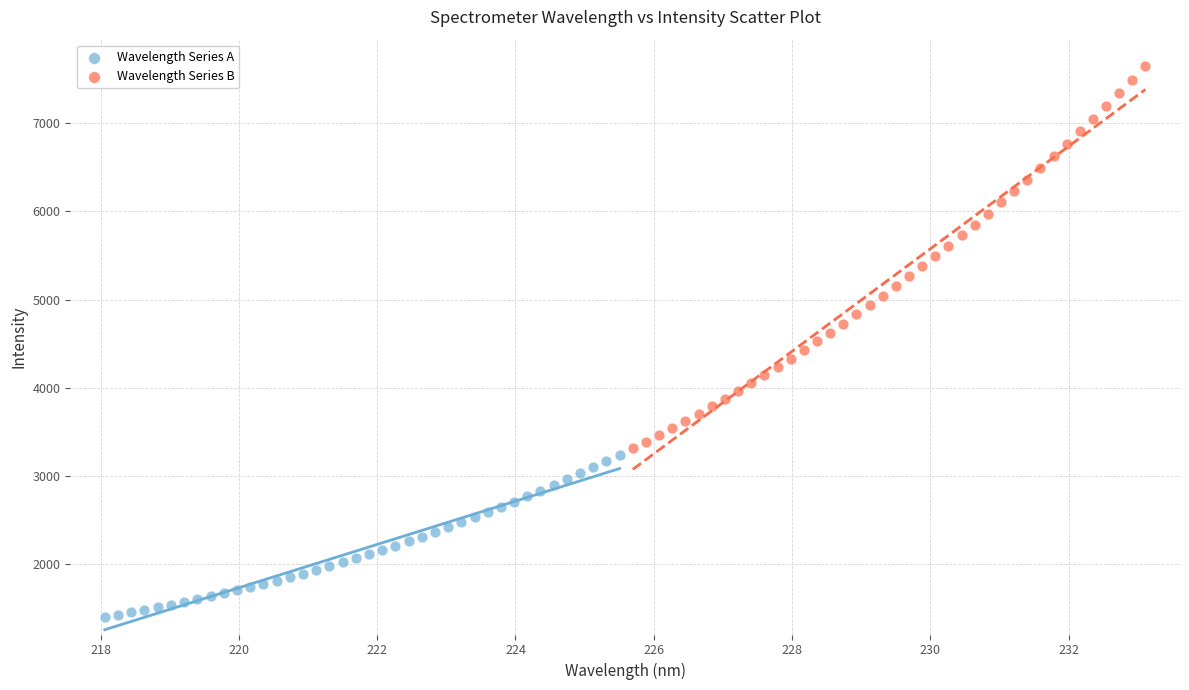

Which series has the widest spread of Y values?

Wavelength Series B